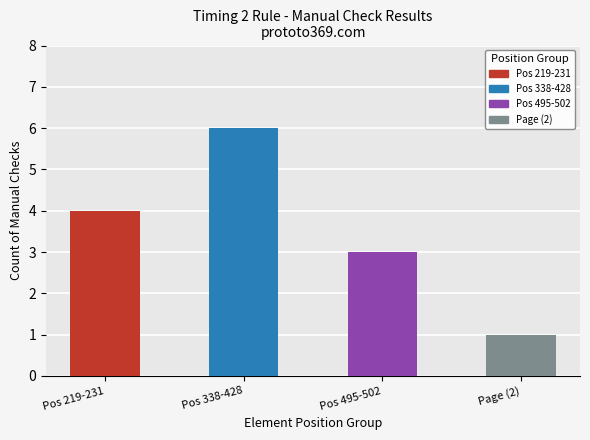

What is the sum of the values at Page (2) and Pos 495-502?

4